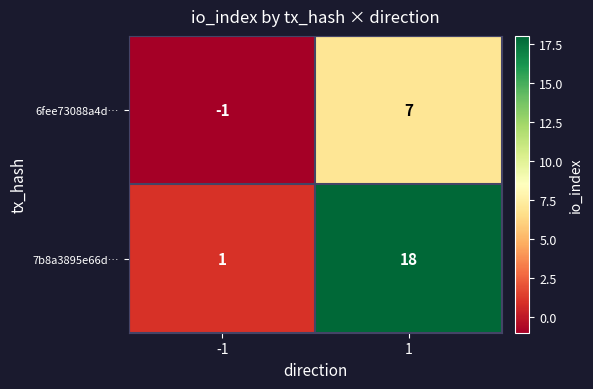

Count the number of categories in the chart.

2